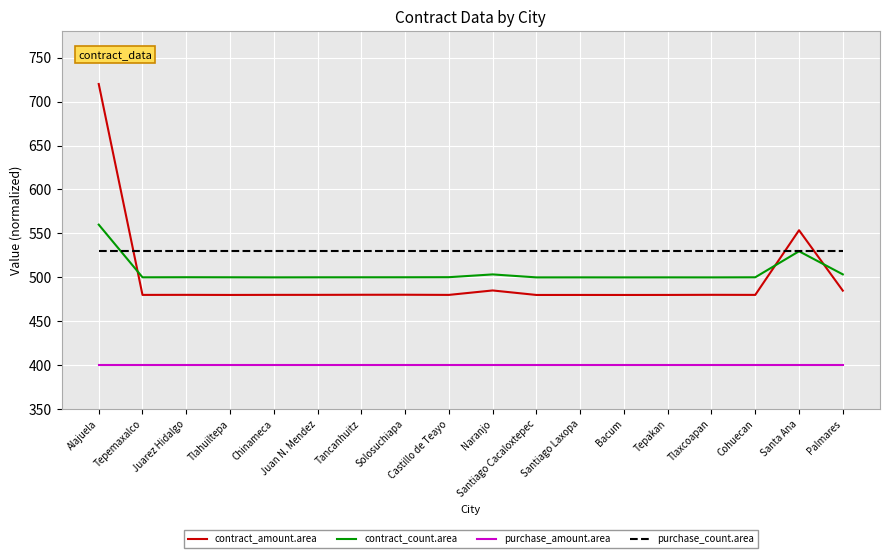

What is the total value across all series at Naranjo?

1918.5